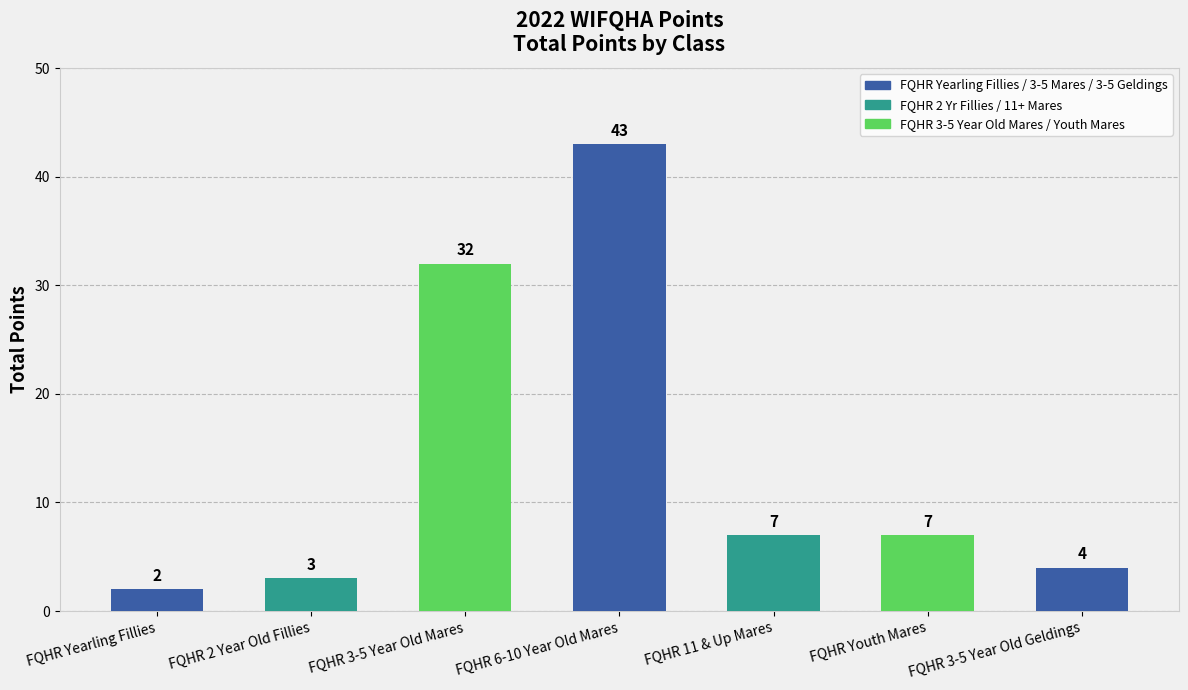

At which category does the chart reach its peak across all series?

FQHR 6-10 Year Old Mares